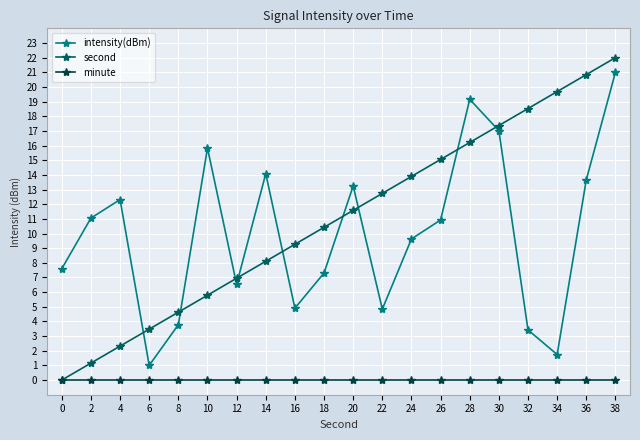

The intensity(dBm) series shows 2.3 at 16. True or false?

False